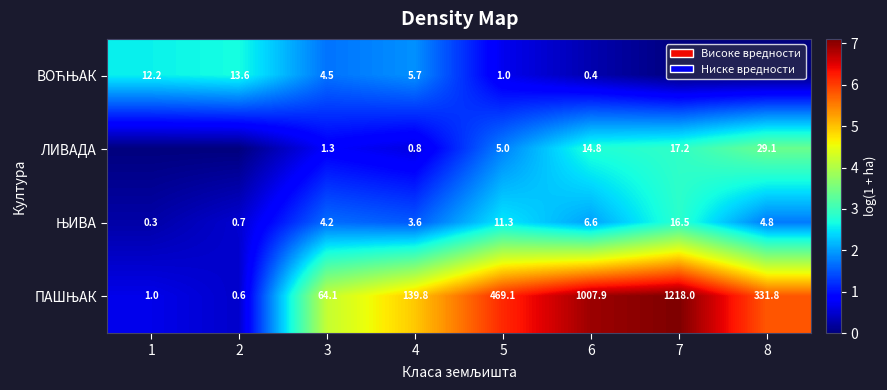

Which category has the highest value across all series?

7